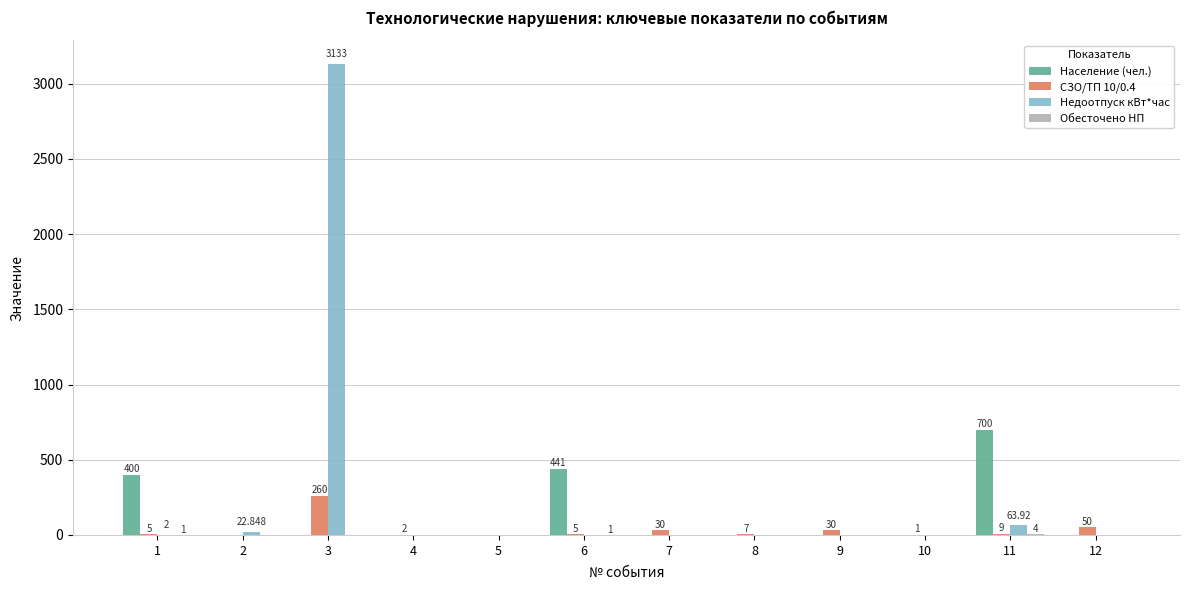

Which series changed the most between 6 and 9?

Население (чел.)